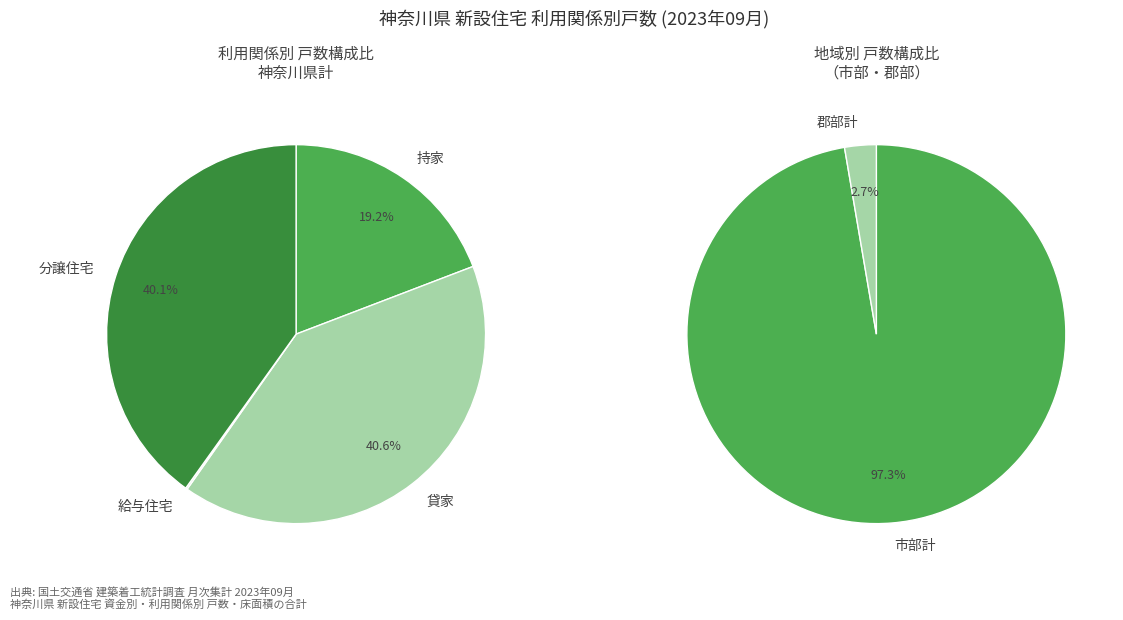

How many slices are in this pie chart?

4